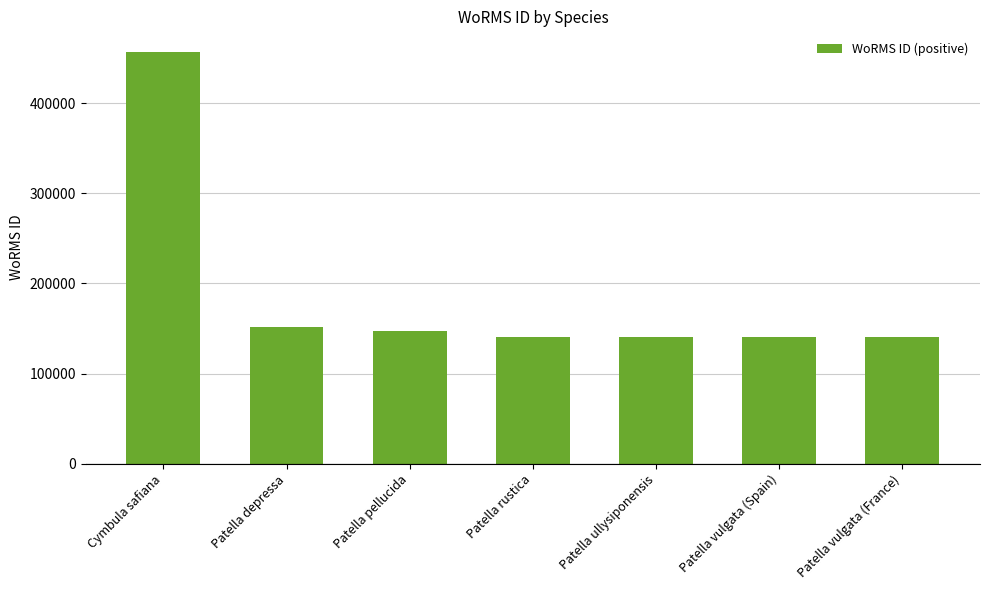

What is the difference between the maximum and second lowest values?

315978